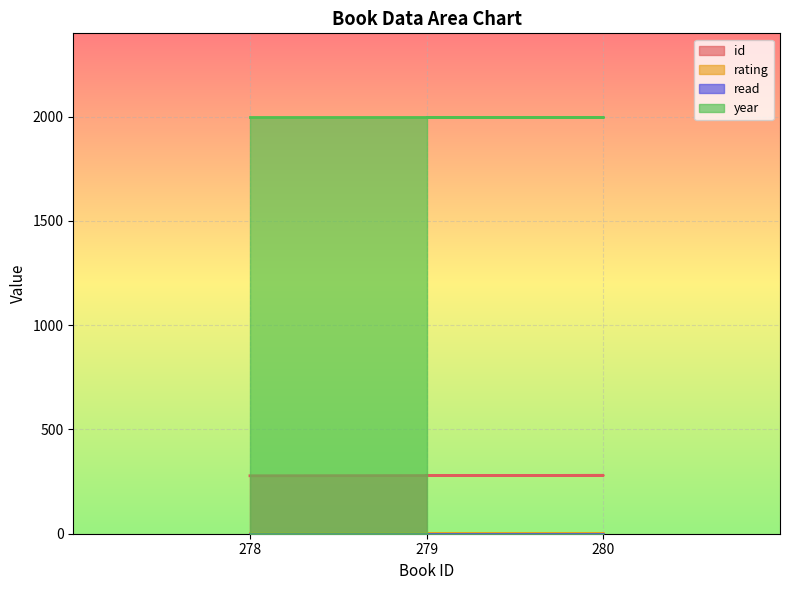

What is the maximum value for year?

2000